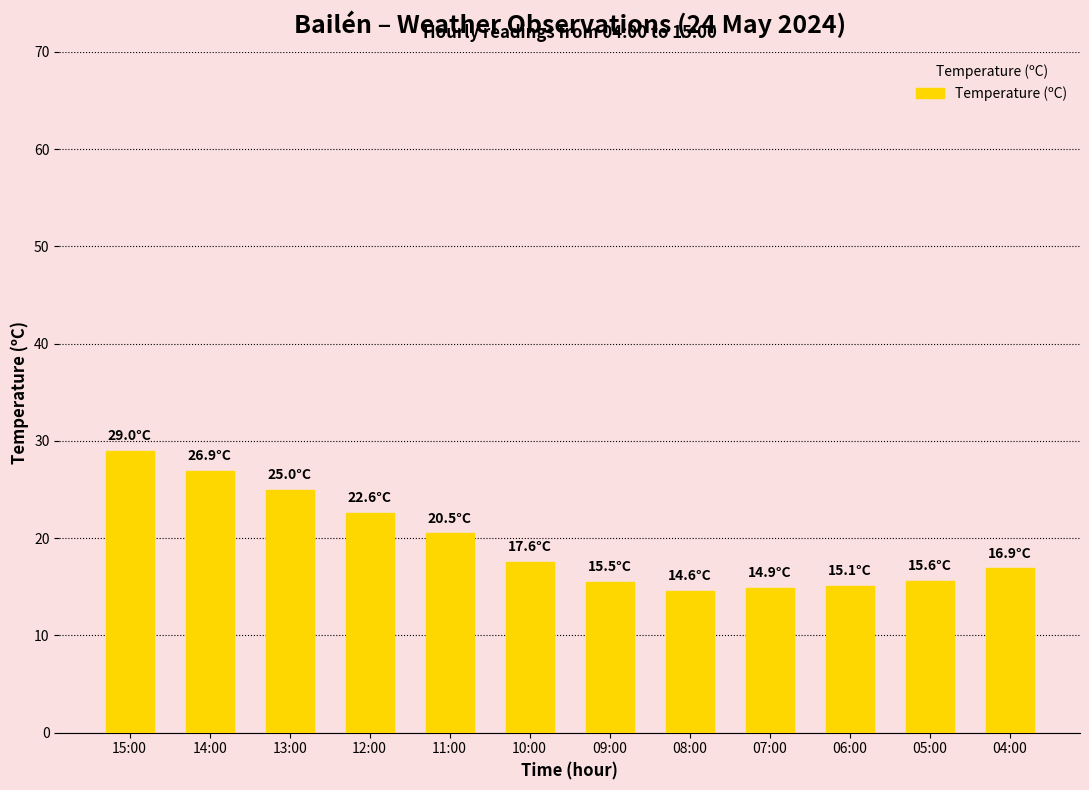

Is it true that the value at 04:00 is 16.9?

True